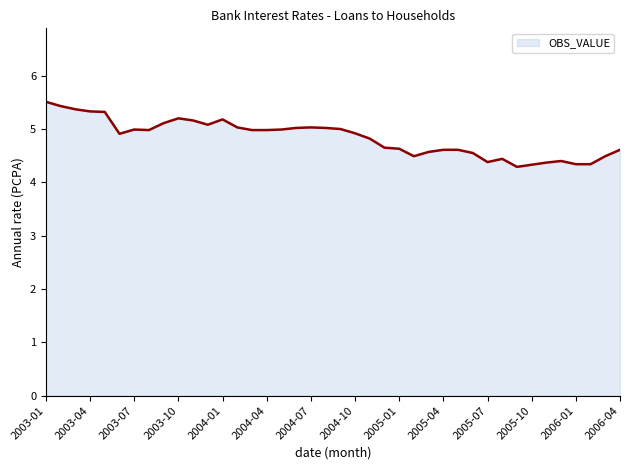

What is the difference between the maximum and minimum values?

1.2